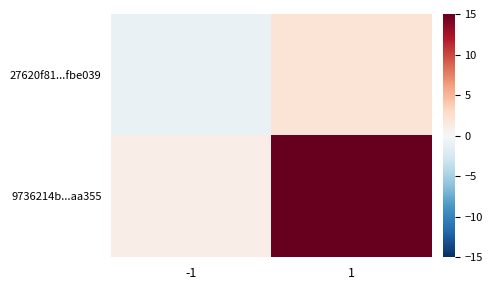

How many data points does each series have?

2